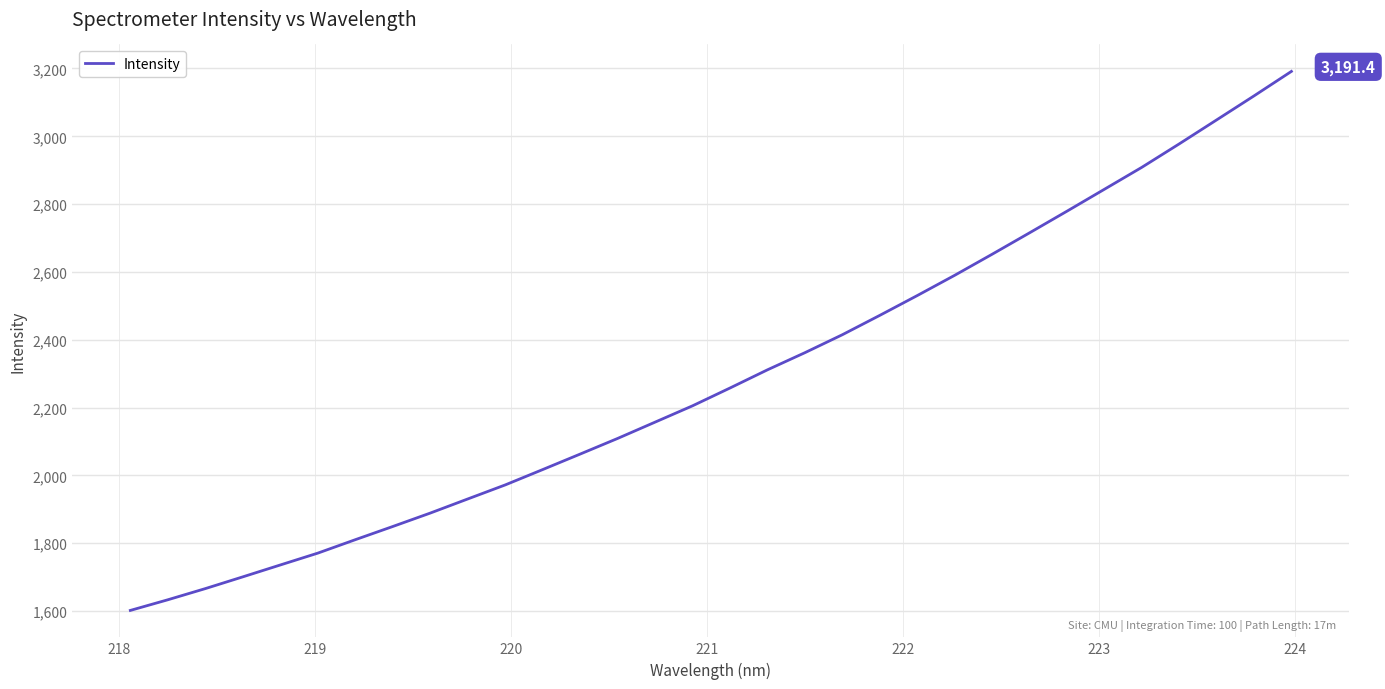

What is the smallest value displayed?

1601.8